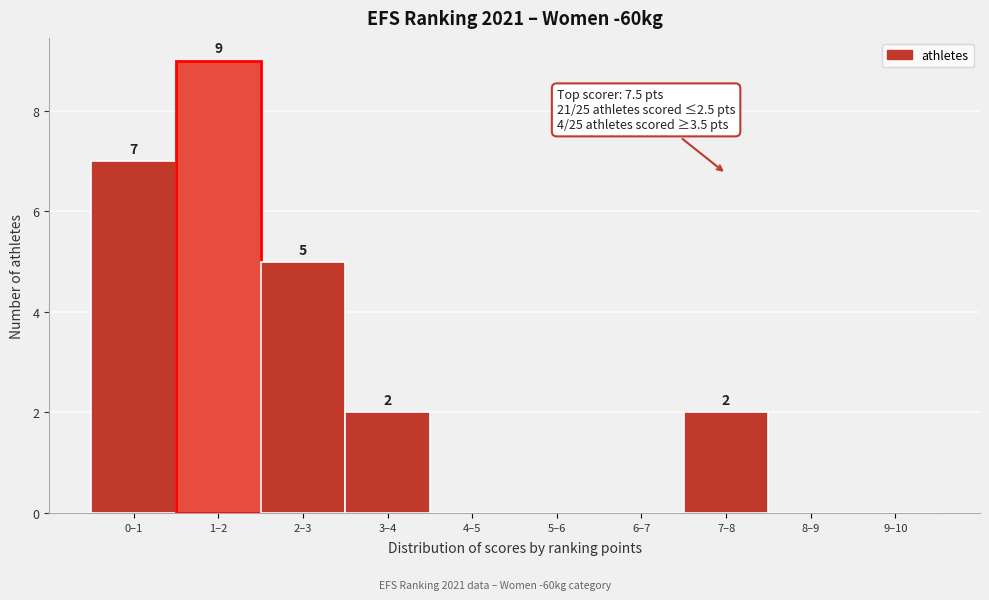

Reading right to left, list all the values displayed in this chart.

9–10=0	8–9=0	7–8=2	6–7=0	5–6=0	4–5=0	3–4=2	2–3=5	1–2=9	0–1=7